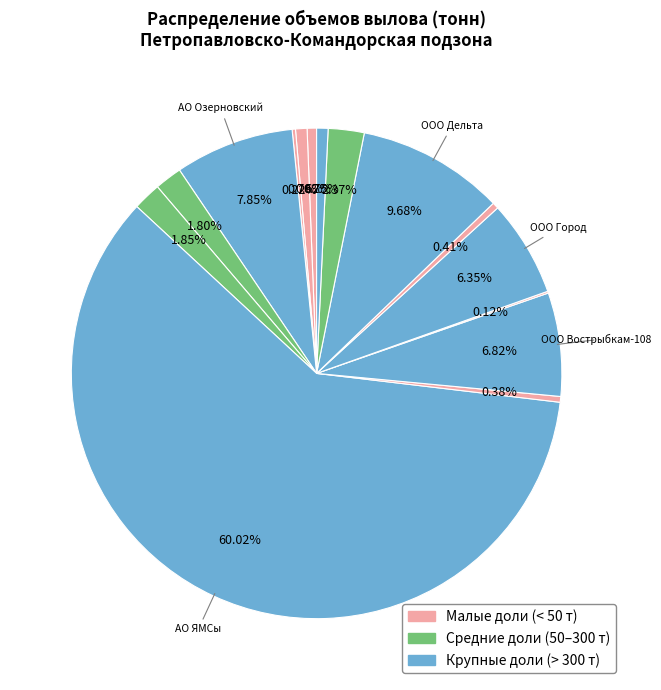

Which slice is the smallest?

ООО Галис